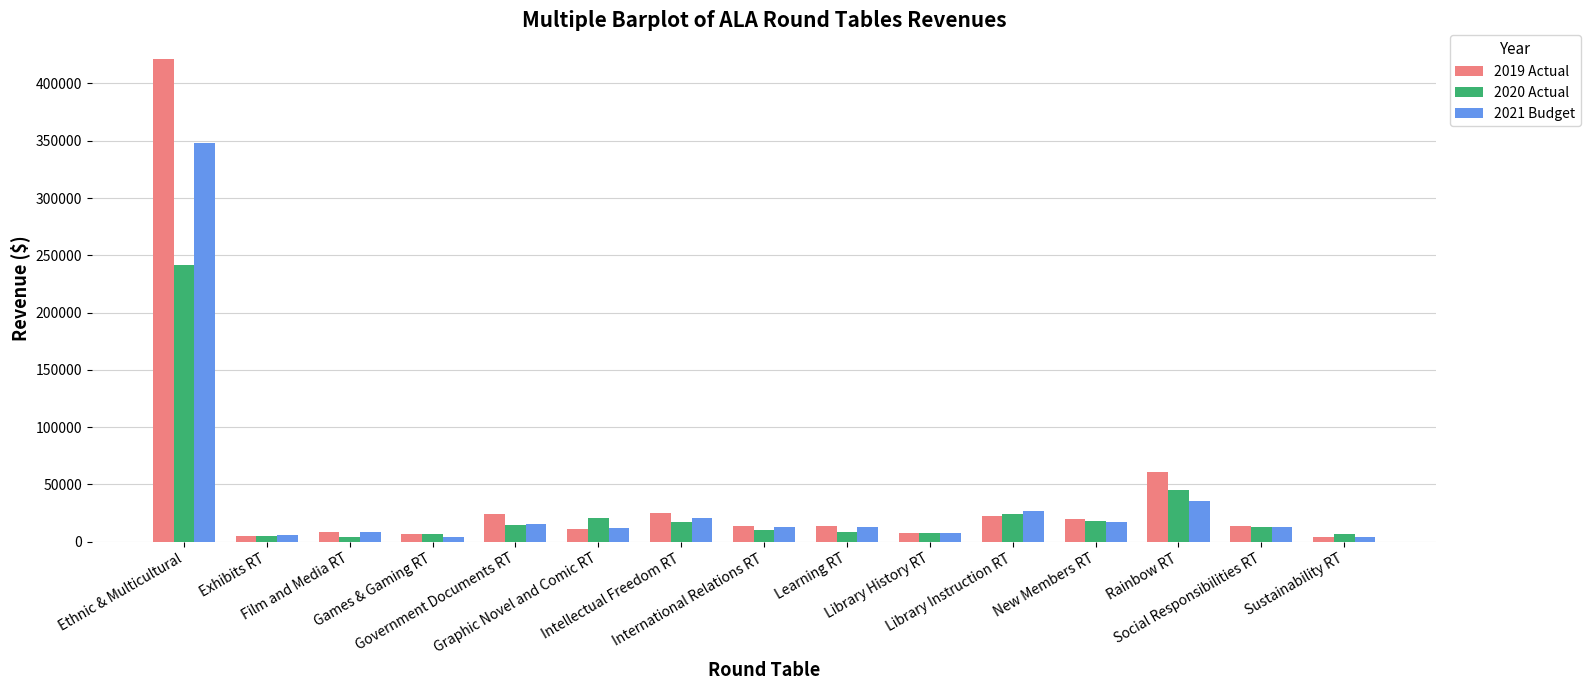

How many values in the 2019 Actual series are below 13838?

7